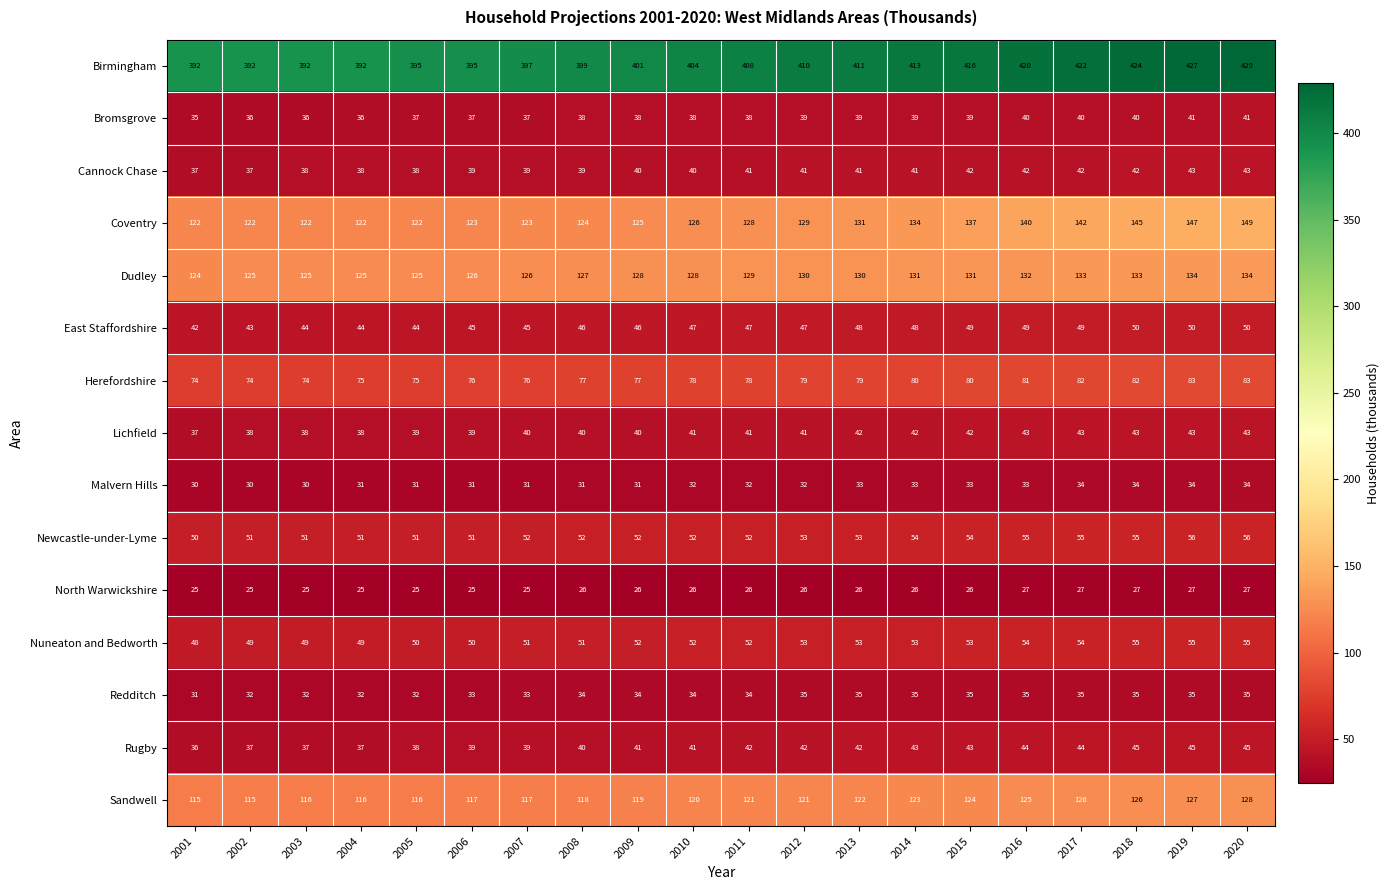

What is the difference between the maximum and minimum values in the Bromsgrove series?

6